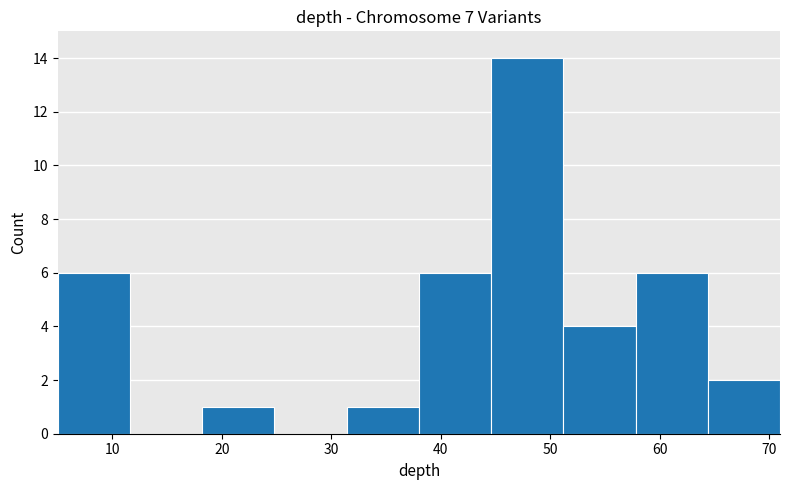

Reading left to right, transcribe this chart: for each bar, give the range it covers on the x-axis and its height. Neither the bar edges nor the heights are printed on the chart, so give them approximately, as read against the axes.

5.0 to 11.6: 6
11.6 to 18.2: 0
18.2 to 24.8: 1
24.8 to 31.4: 0
31.4 to 38.0: 1
38.0 to 44.6: 6
44.6 to 51.2: 14
51.2 to 57.8: 4
57.8 to 64.4: 6
64.4 to 71.0: 2